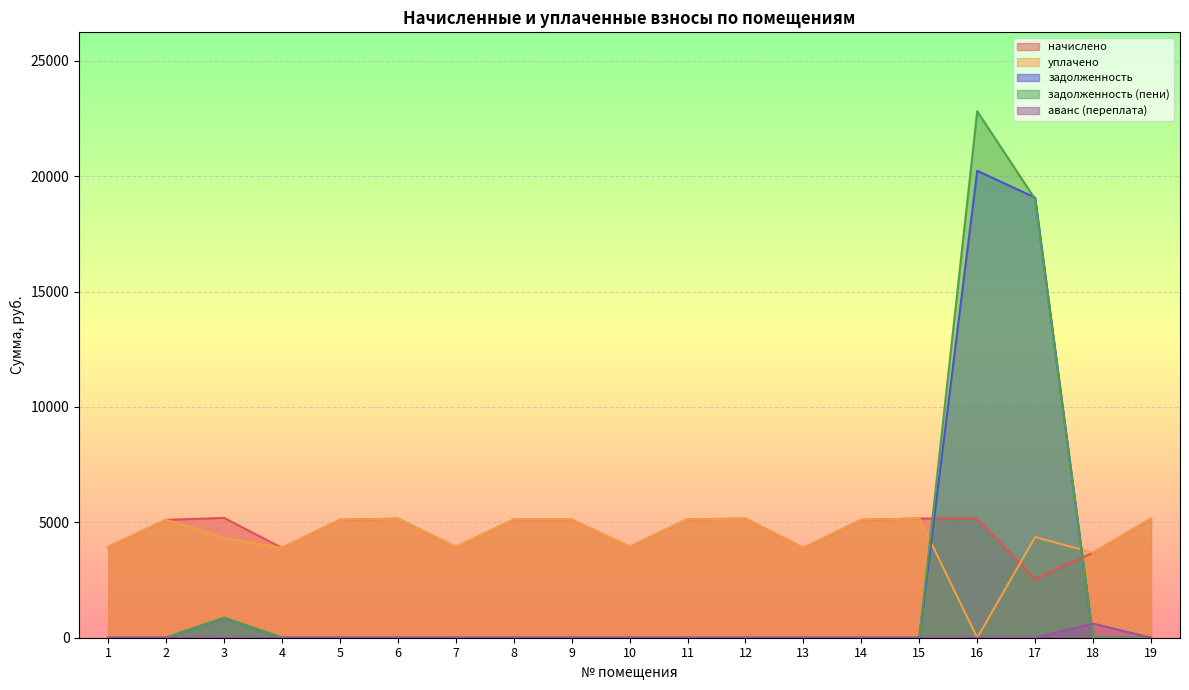

Reading left to right, extract all data points from this chart.

начислено: 1=3933.0	2=5108.9	3=5191.6	4=3891.6	5=5108.8	6=5158.4	7=3933.0	8=5117.0	9=5117.0	10=3941.3	11=5133.6	12=5158.6	13=3891.6	14=5108.8	15=5166.7	16=5158.4	17=2542.0	18=3684.6	19=5158.4
уплачено: 1=3933.0	2=5108.9	3=4326.4	4=3891.6	5=5108.8	6=5158.4	7=3933.0	8=5117.0	9=5117.0	10=3941.3	11=5133.6	12=5158.6	13=3891.6	14=5108.8	15=5166.7	16=0.0	17=4362.9	18=3684.6	19=5158.4
задолженность: 1=0.0	2=0.0	3=863.1	4=0.0	5=0.0	6=0.0	7=0.0	8=0.0	9=0.0	10=0.0	11=0.0	12=0.0	13=0.0	14=0.0	15=0.0	16=20233.2	17=19072.8	18=0.0	19=0.0
задолженность (пени): 1=0.0	2=0.0	3=865.1	4=0.0	5=0.0	6=0.0	7=0.0	8=0.0	9=0.0	10=0.0	11=0.0	12=0.0	13=0.0	14=0.0	15=0.0	16=22812.4	17=19001.8	18=0.0	19=0.0
аванс (переплата): 1=0.0	2=0.0	3=0.0	4=0.0	5=0.0	6=0.0	7=0.0	8=0.0	9=0.0	10=0.0	11=0.0	12=0.0	13=0.0	14=0.0	15=0.0	16=0.0	17=0.0	18=614.1	19=0.0